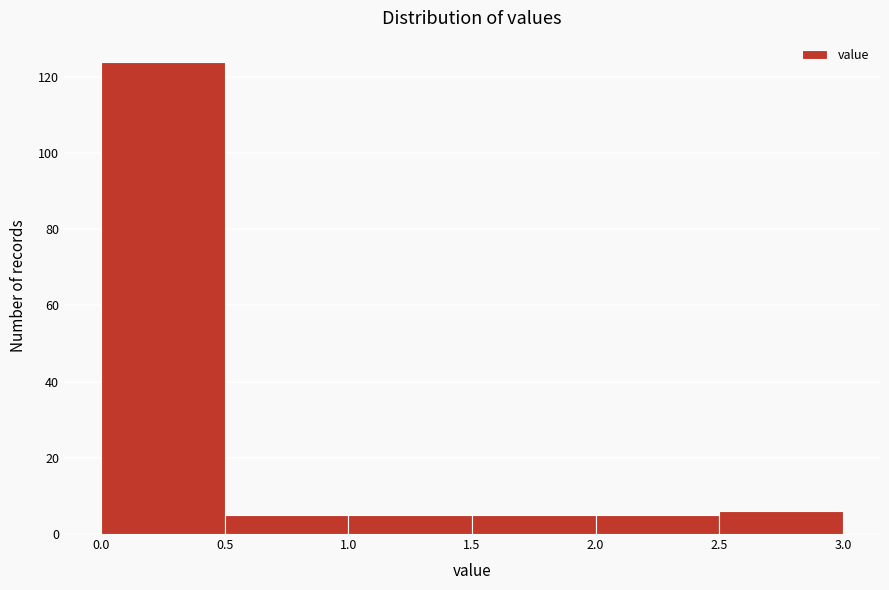

What is the height of the bar covering 2.5 to 3.0 on the x-axis? The values are not printed on the chart, so give them approximately, as read against the axis.

6